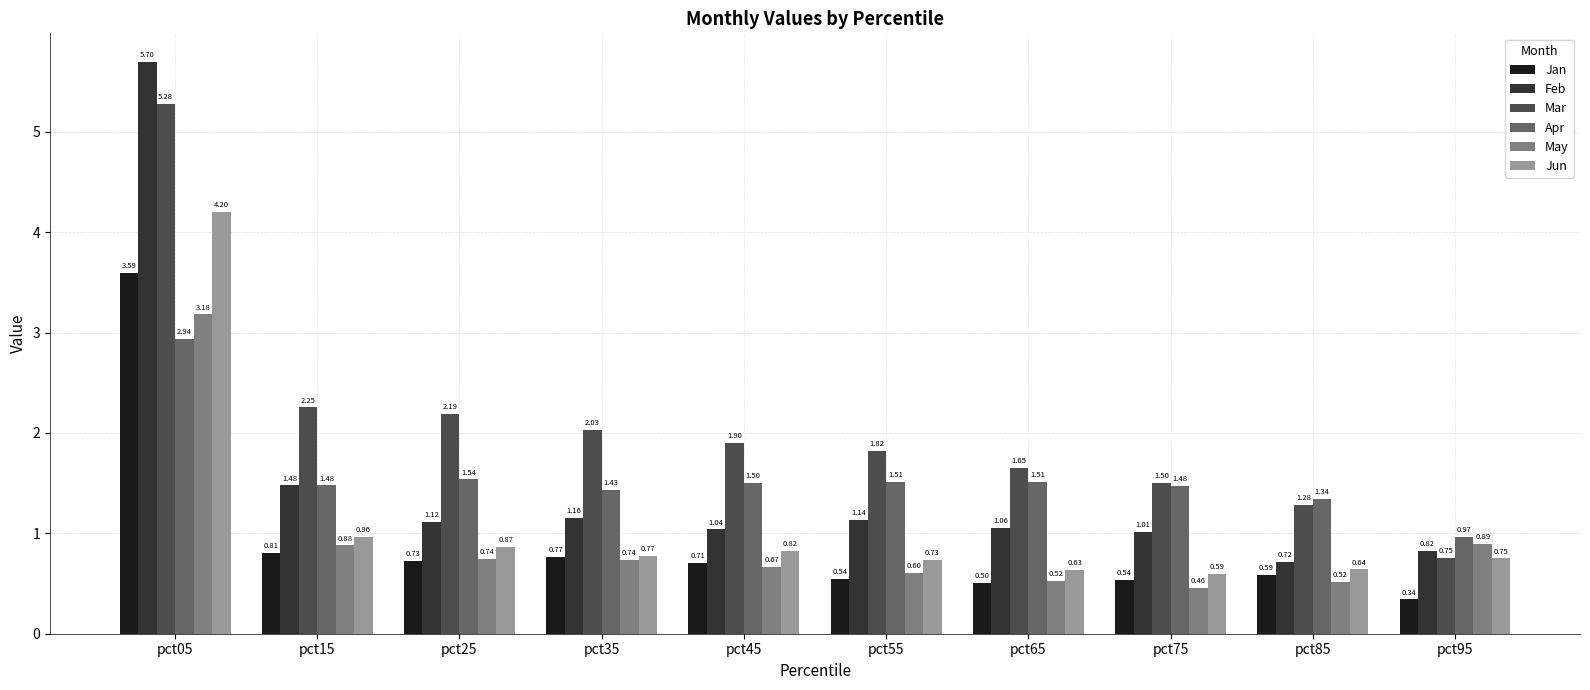

Between pct15 and pct35, which series saw the biggest shift?

Feb